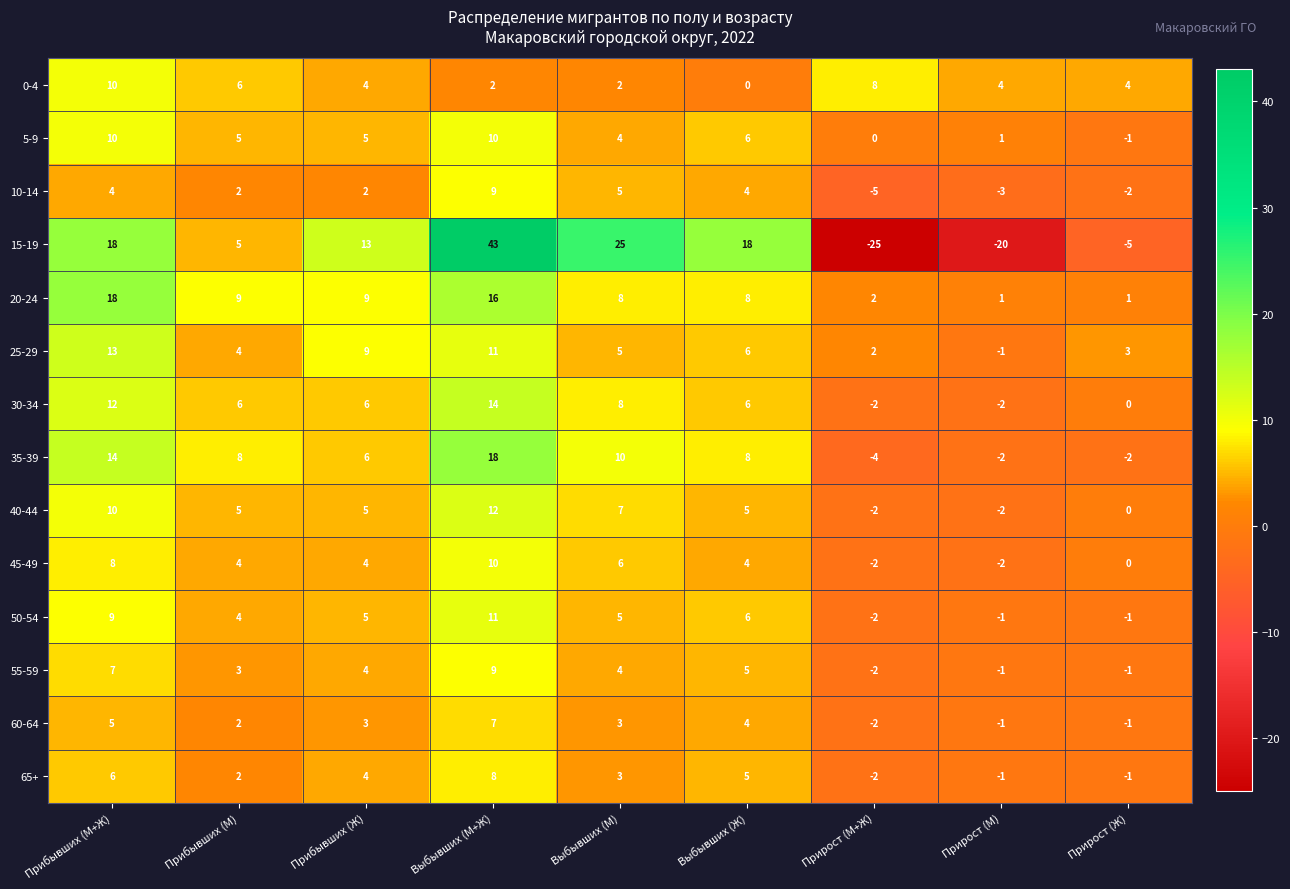

Which series changed the most between Прибывших (М+Ж) and Выбывших (М)?

20-24